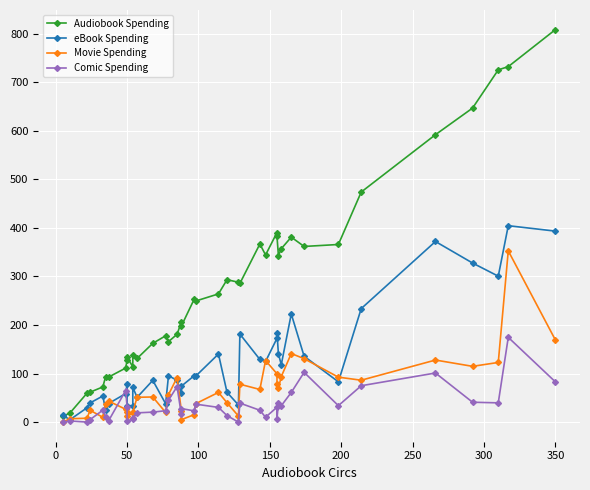

How many data points in eBook Spending are less than 85?

19